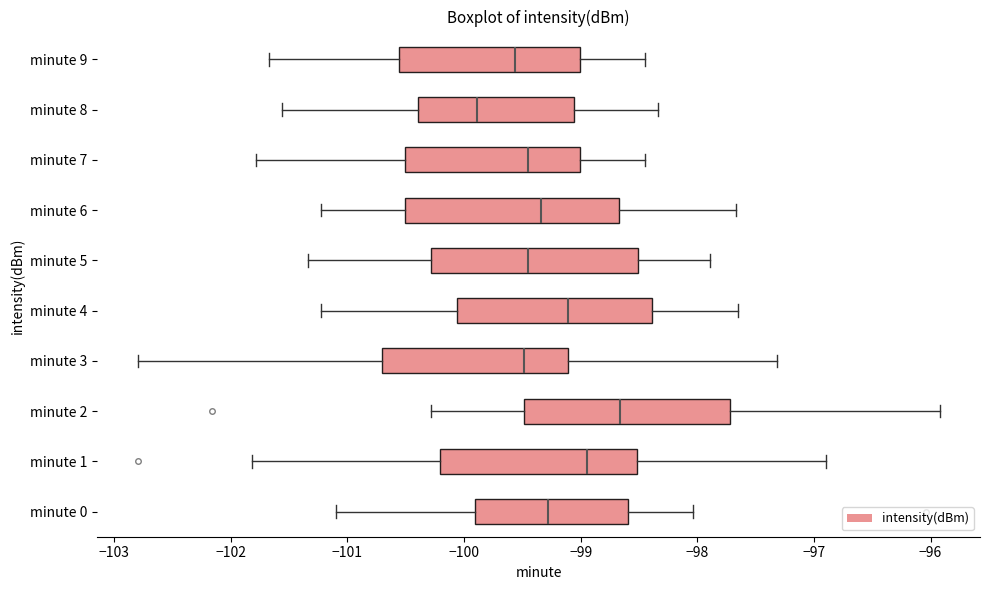

Where is the right edge of the box for minute 1 on the x-axis? The values are not printed on the chart, so give them approximately, as read against the axis.

-98.5